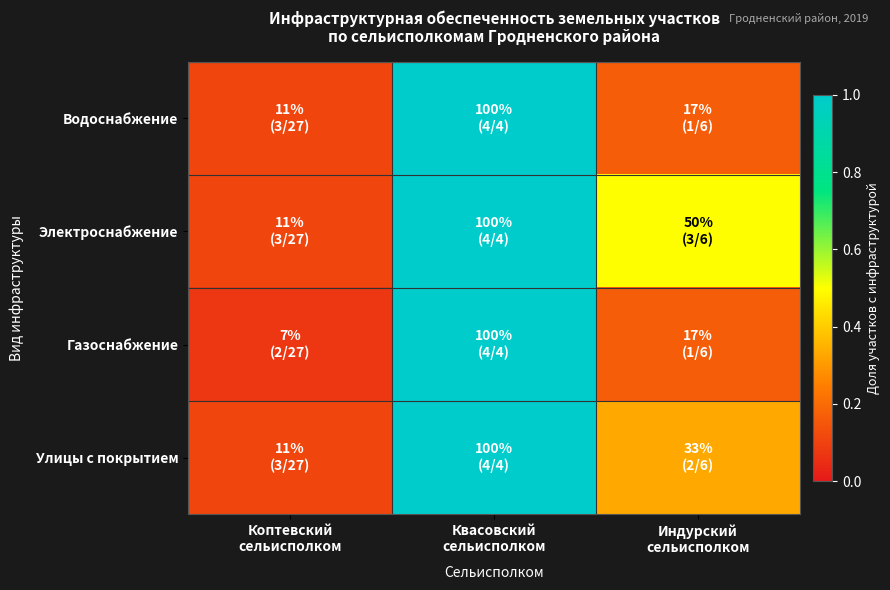

At which category is the sum across all series the highest?

Квасовский
сельисполком